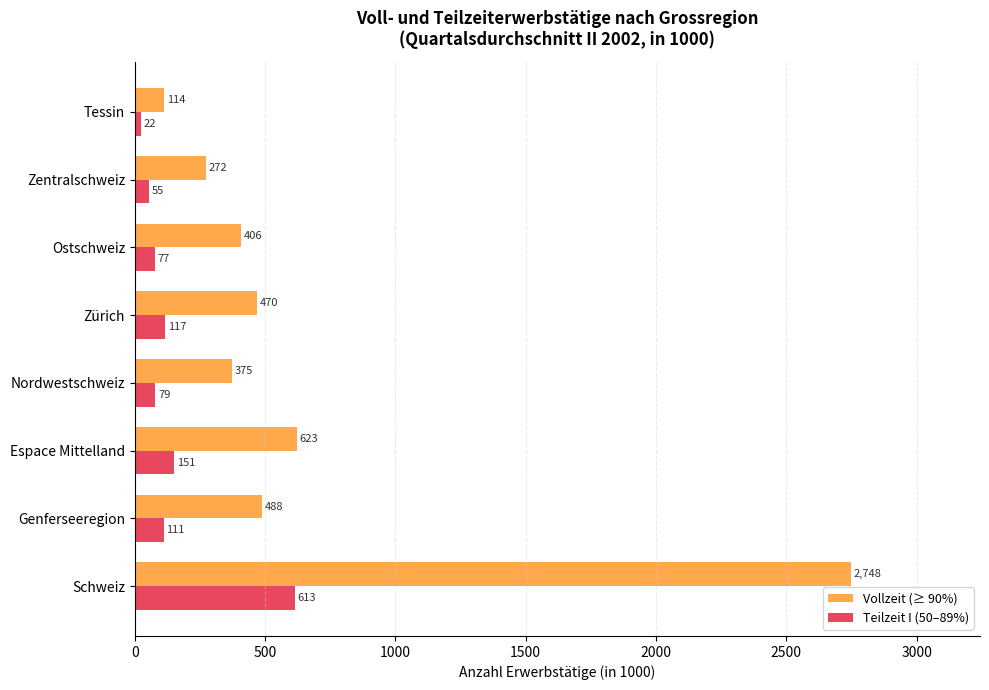

How many data points in Vollzeit (≥ 90%) are above 470?

4